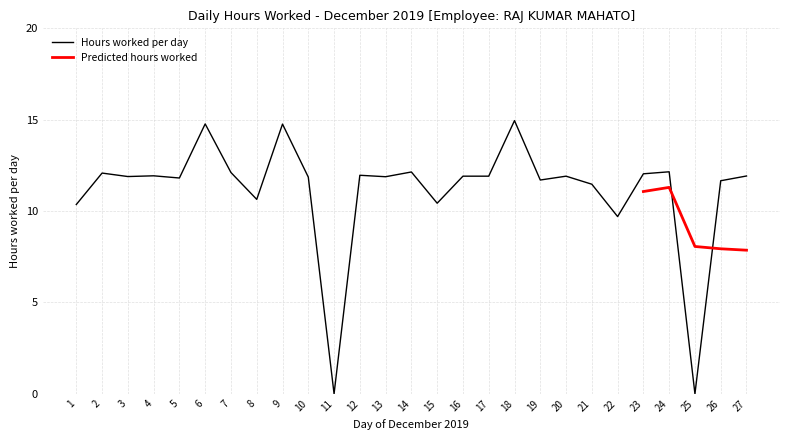

How many data points are less than 11?

6